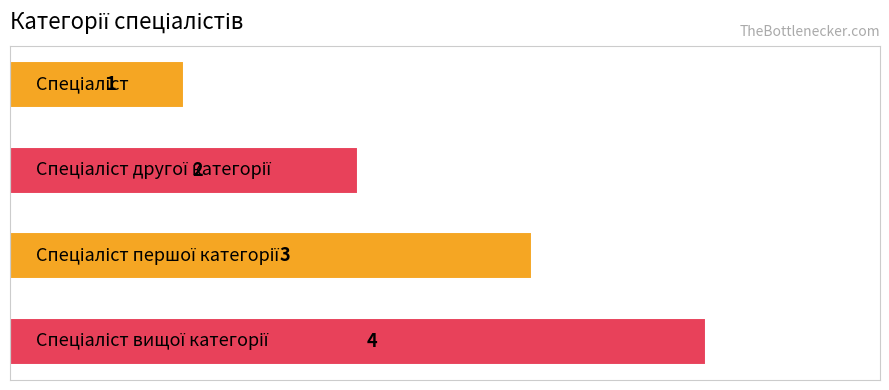

How many values are between 2 and 4?

3